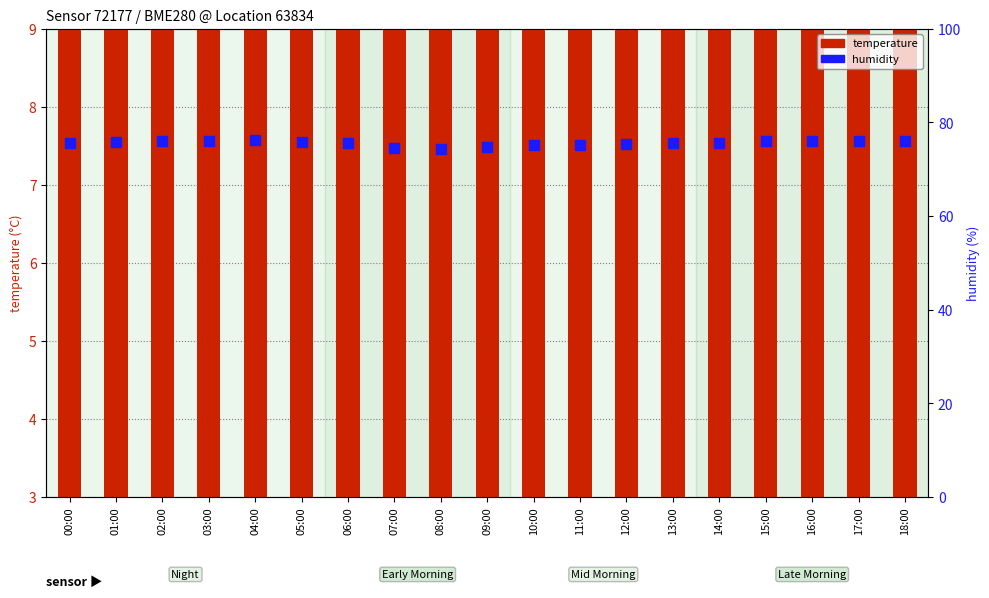

Which category has the lowest value across all series?

00:00